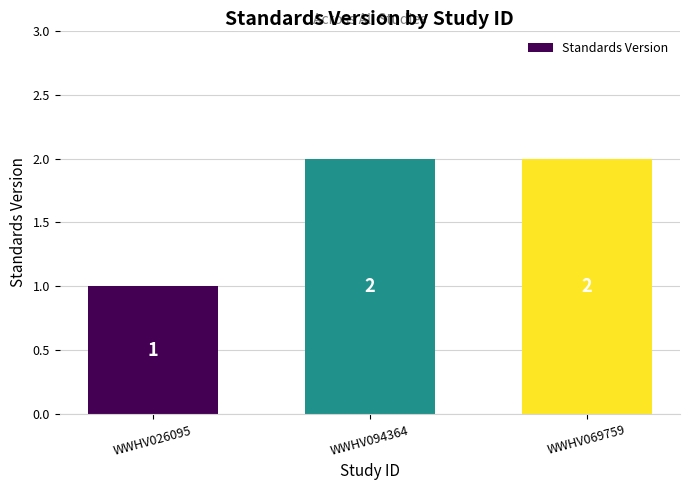

Reading left to right, transcribe all the data shown in this chart.

1	2	2